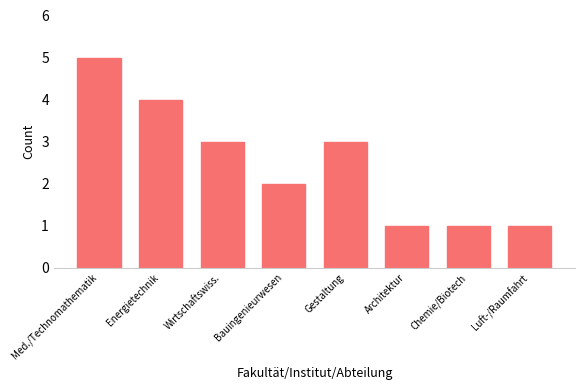

Which has a higher value, Architektur or Wirtschaftswiss.?

Wirtschaftswiss.